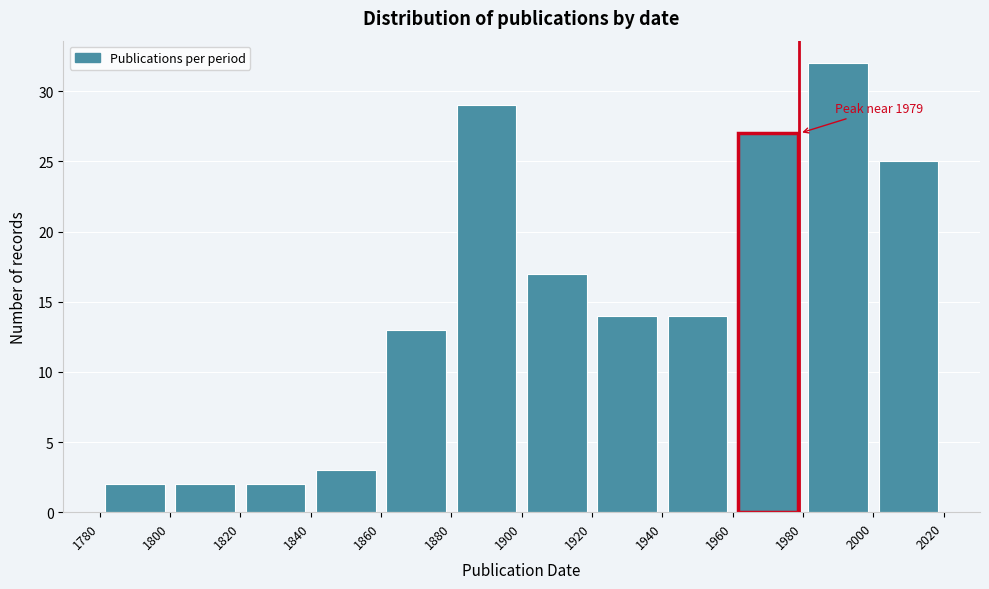

Which range on the x-axis has the tallest bar?

1980 to 2000